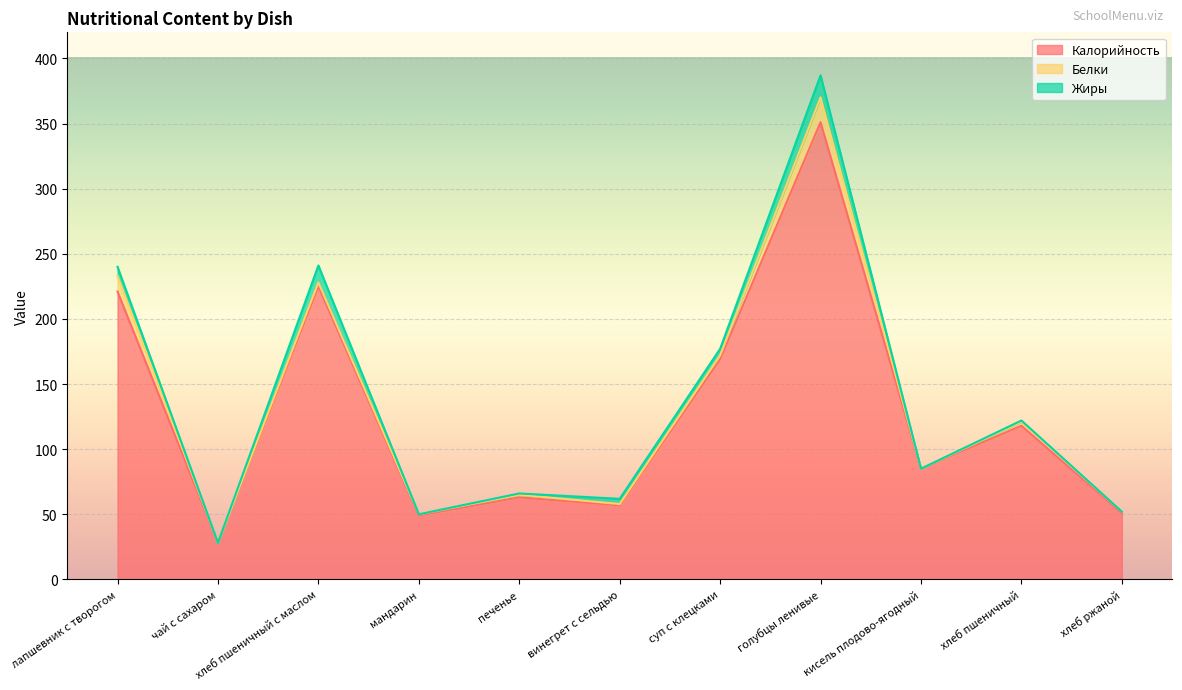

What is the spread (max minus min) of values at кисель плодово-ягодный?

85.0